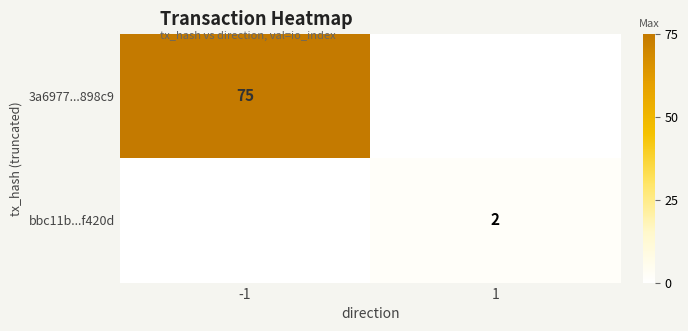

The value of 3a6977...898c9 at -1 is 22. True or false?

False